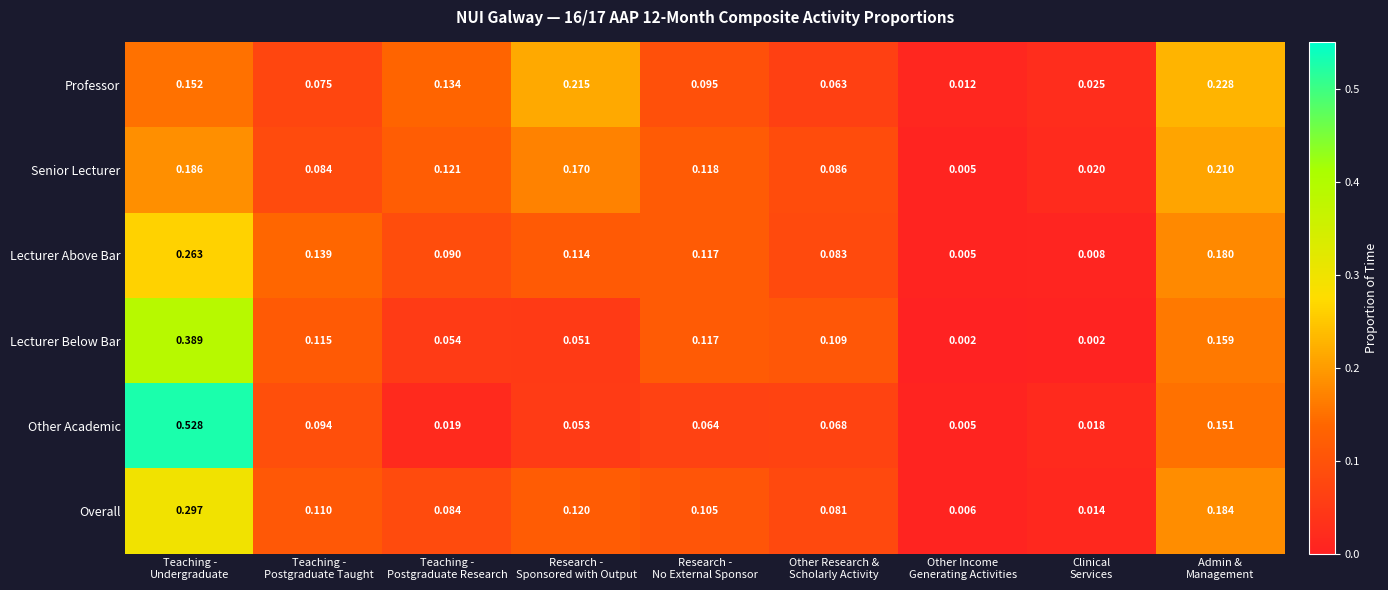

At which category is the sum across all series the highest?

Teaching -
Undergraduate